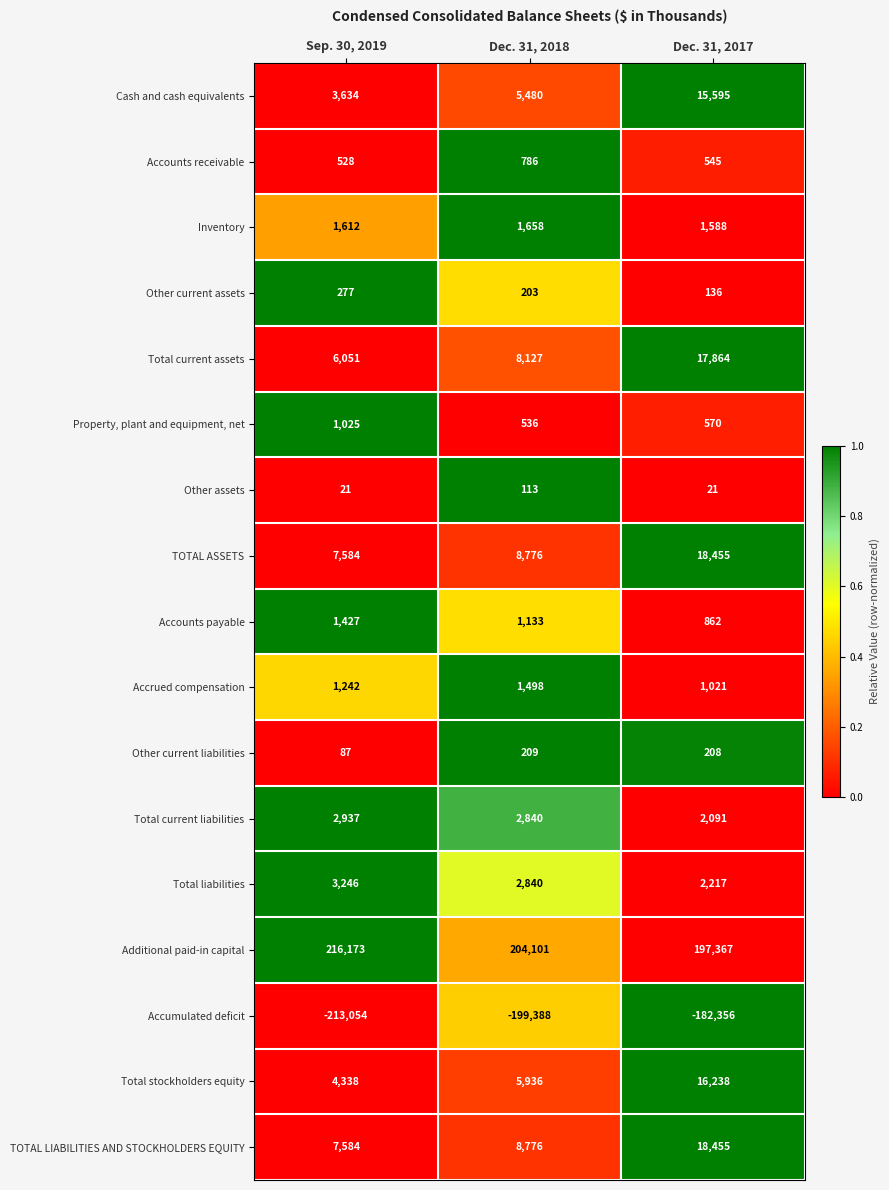

How many categories are shown in the chart?

3